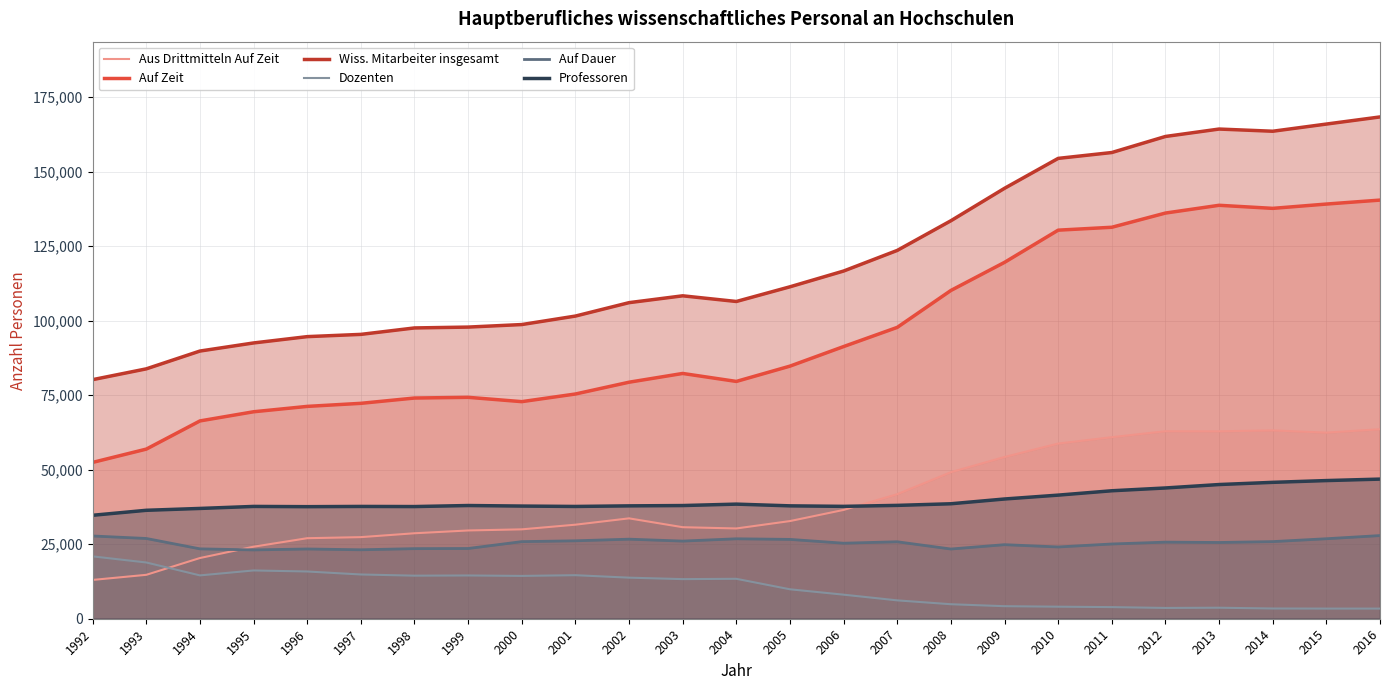

Is the value of Auf Zeit at 2006 greater than the value of Dozenten at 2006?

Yes